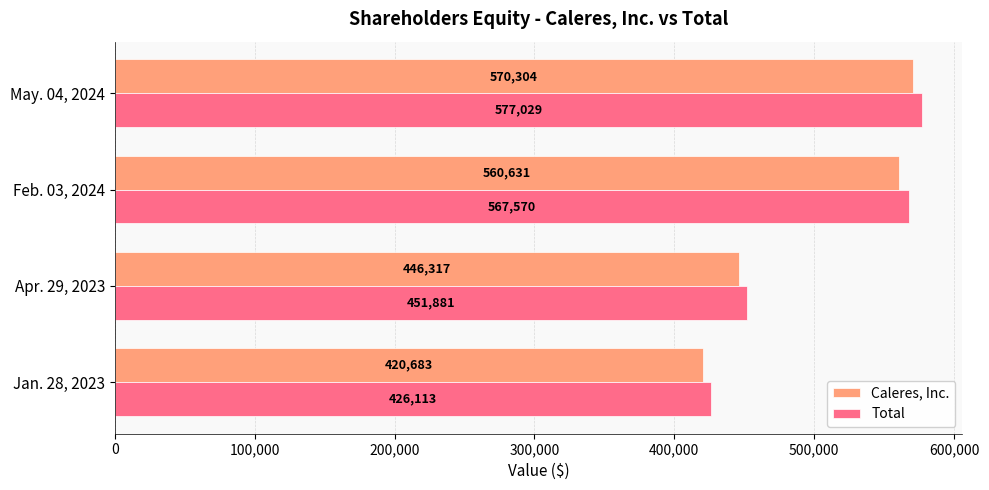

Count the number of data series in this chart.

2